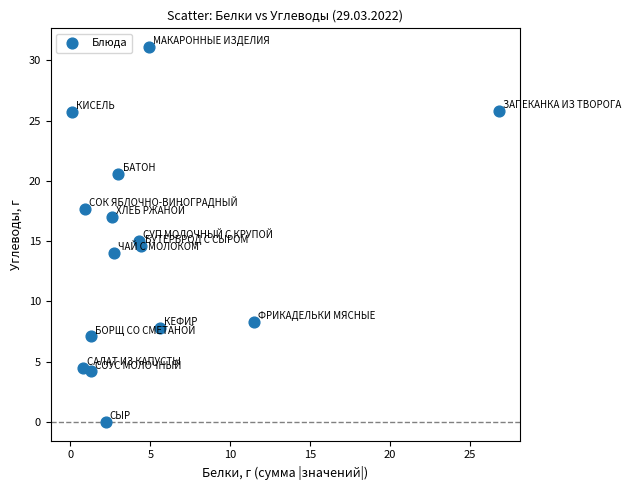

What is the range of X values (max minus min)?

26.7